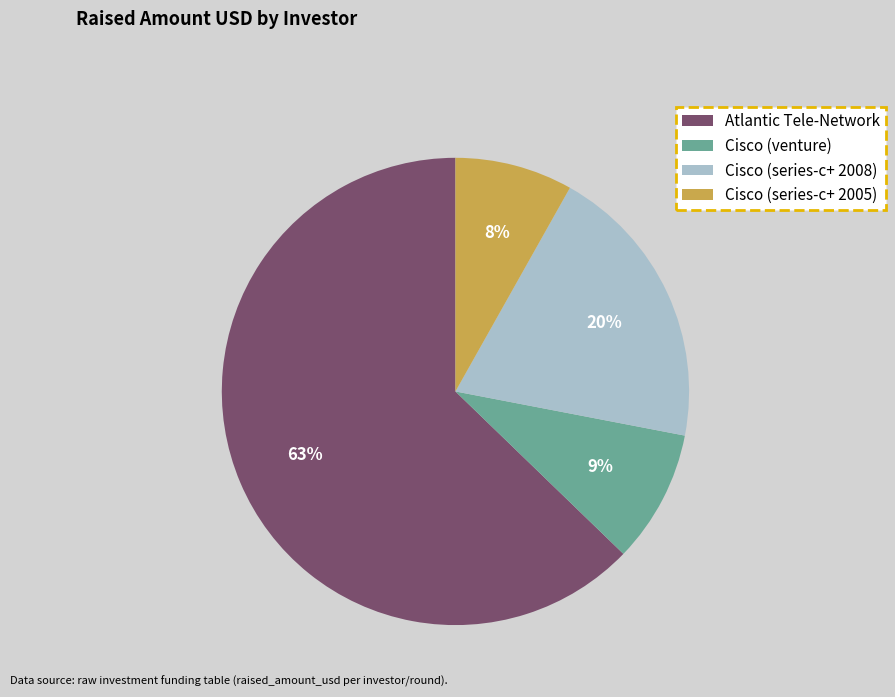

Does Atlantic Tele-Network account for over 50% of the chart?

Yes